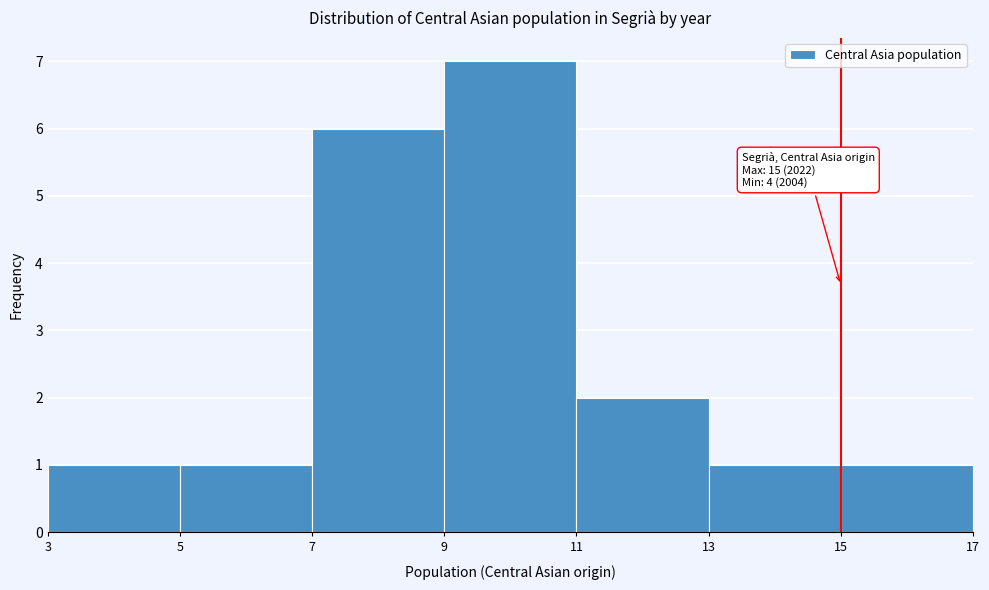

Over which range of the x-axis is the bar tallest?

9 to 11